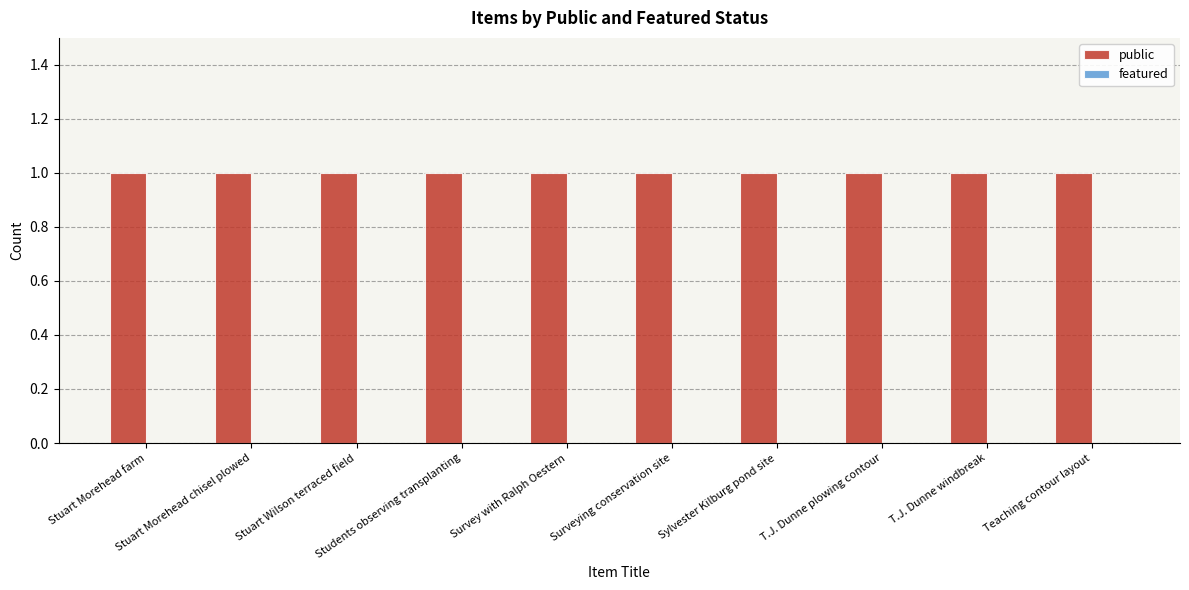

At how many categories does at least one series exceed 0?

10